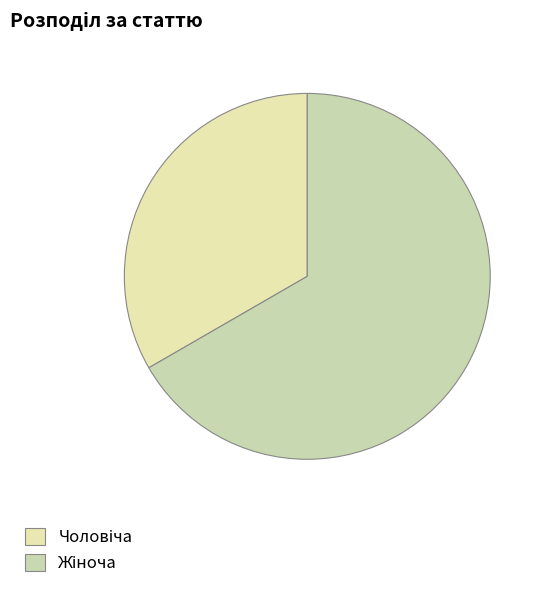

Is it true that Жіноча is 67% of the pie?

True